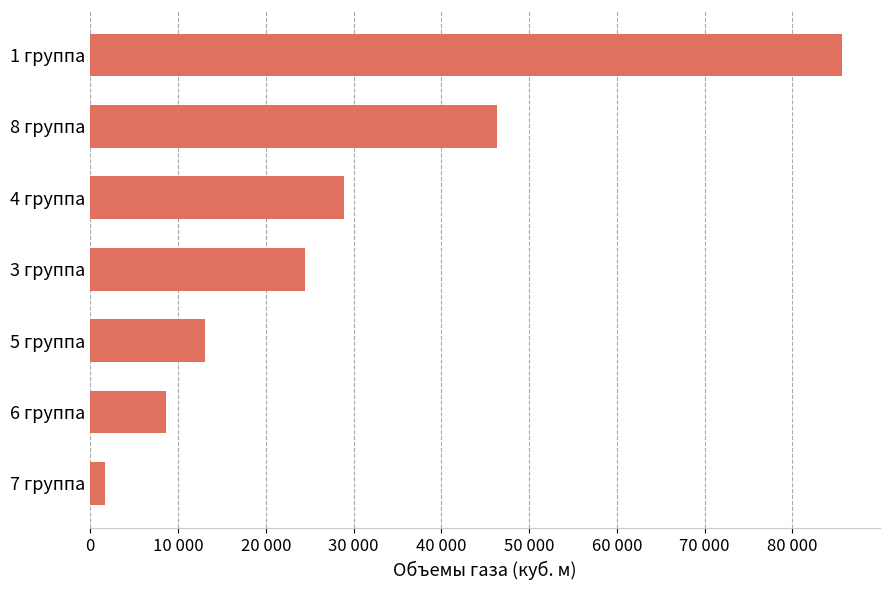

Rank the categories by value from lowest to highest.

7 группа, 6 группа, 5 группа, 3 группа, 4 группа, 8 группа, 1 группа